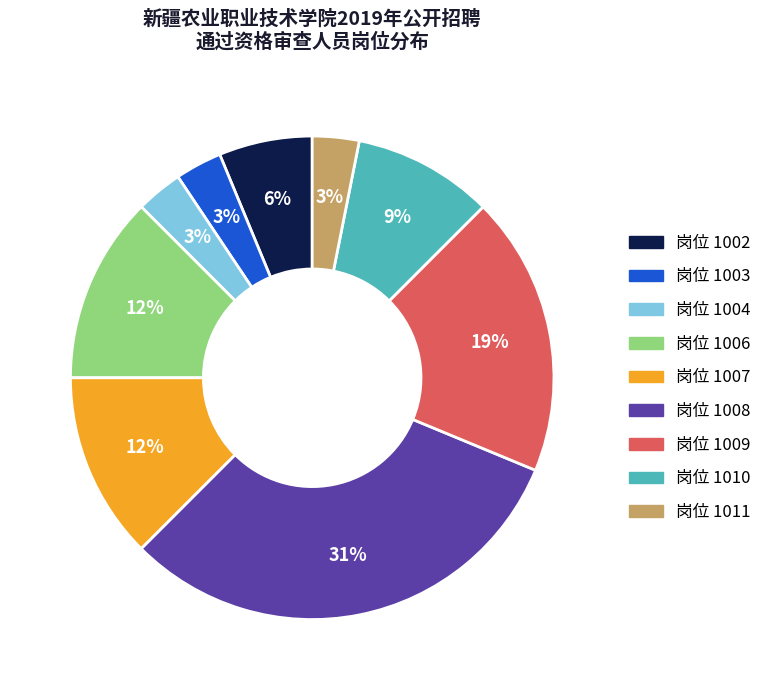

Which category has the biggest portion of the pie?

岗位 1008